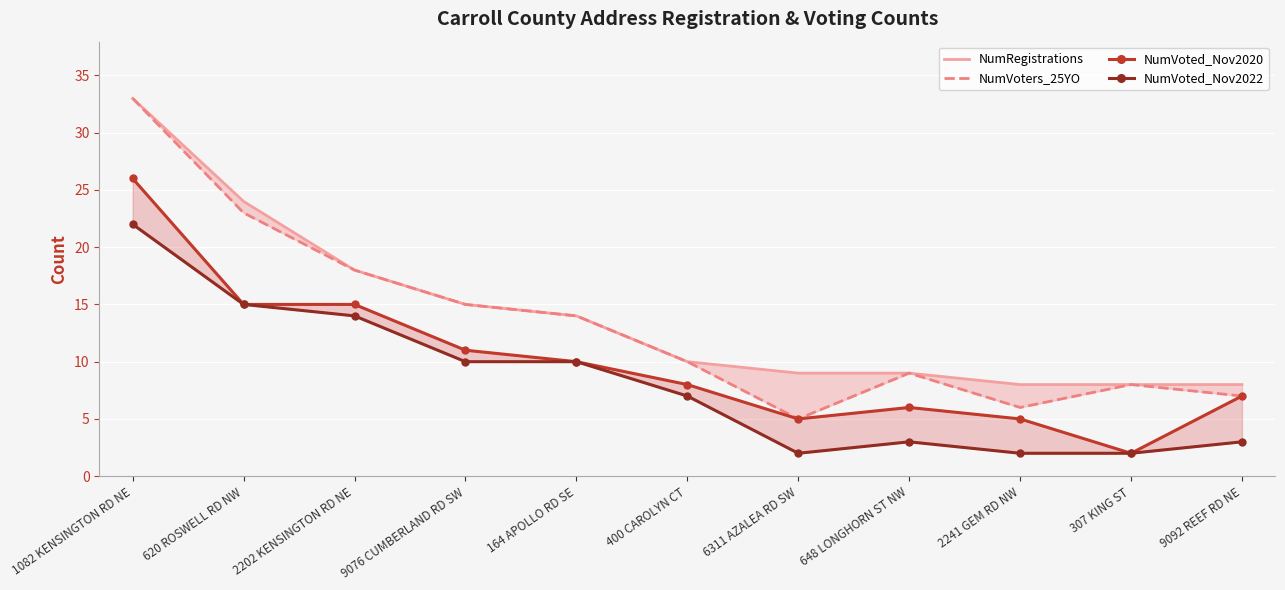

True or false: NumVoters_25YO and NumVoted_Nov2020 cross at least once.

False